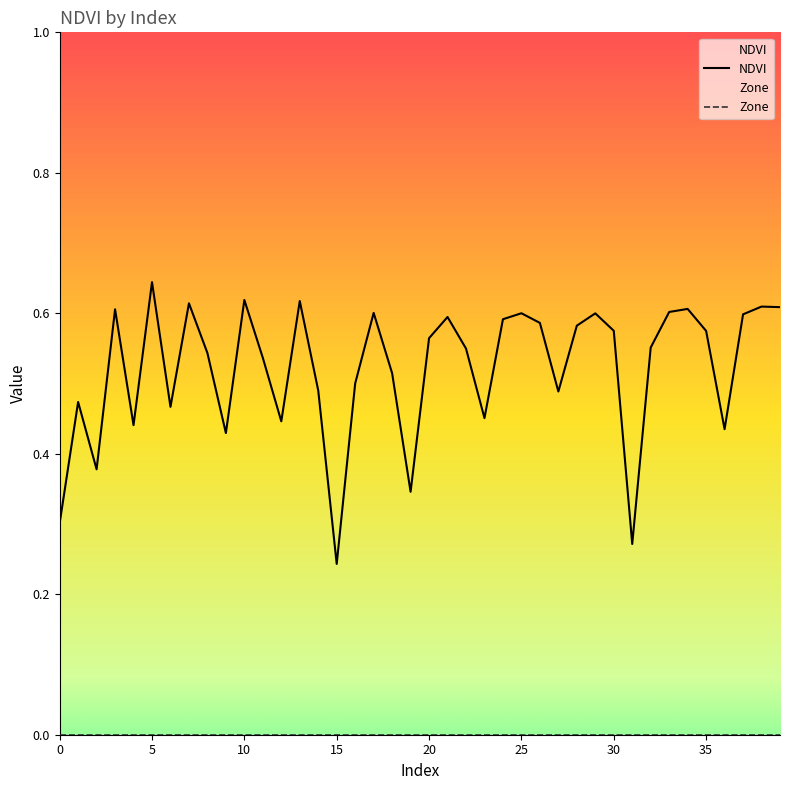

Which series has the largest total across all categories?

NDVI